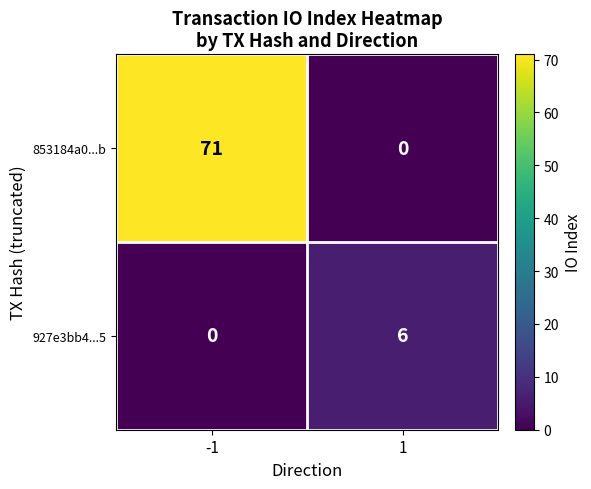

True or false: 927e3bb4...5 has a value of 2 at 1.

False